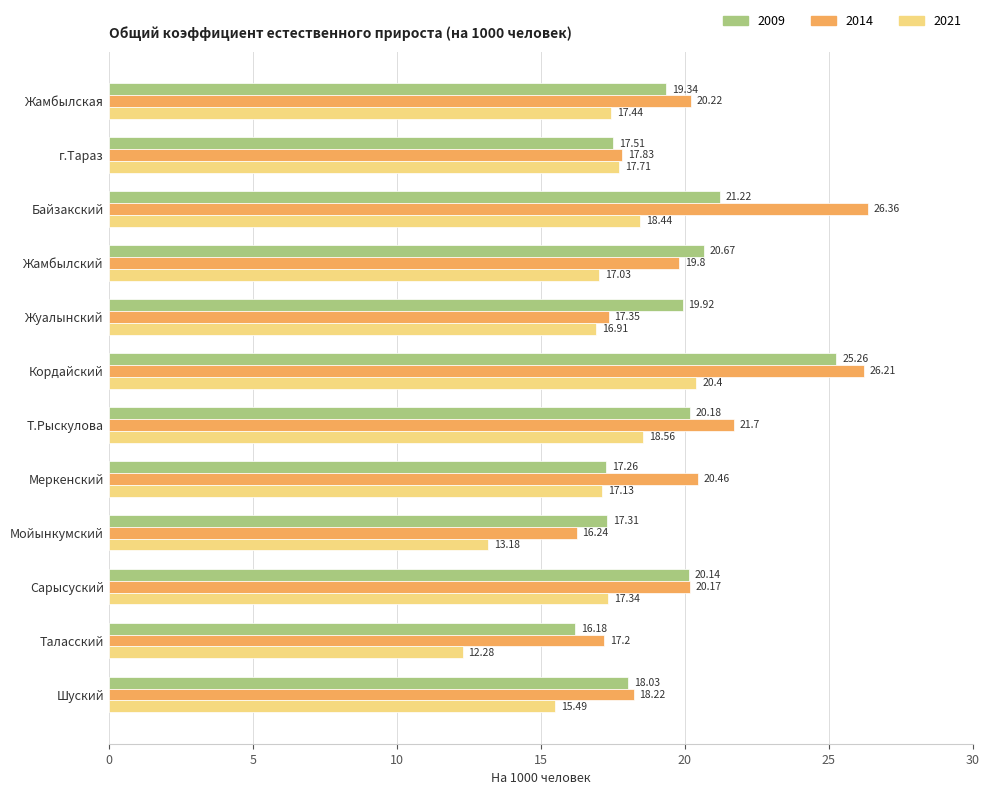

Rank the categories by 2021 value from highest to lowest.

Кордайский, Т.Рыскулова, Байзакский, г.Тараз, Жамбылская, Сарысуский, Меркенский, Жамбылский, Жуалынский, Шуский, Мойынкумский, Таласский